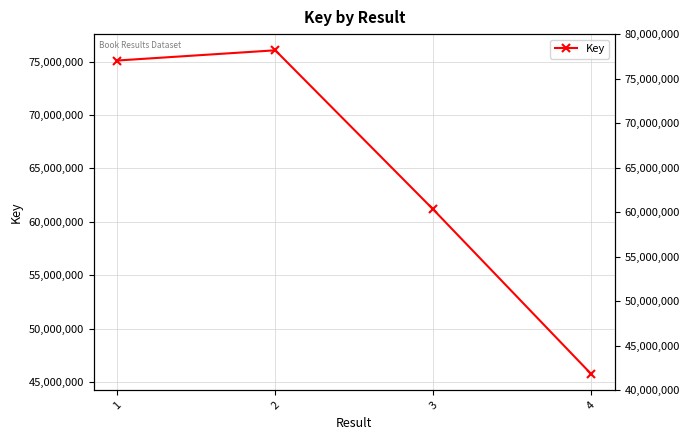

Reading left to right, list all the values displayed in this chart.

1=75096019	2=76051764	3=61158630	4=45759731